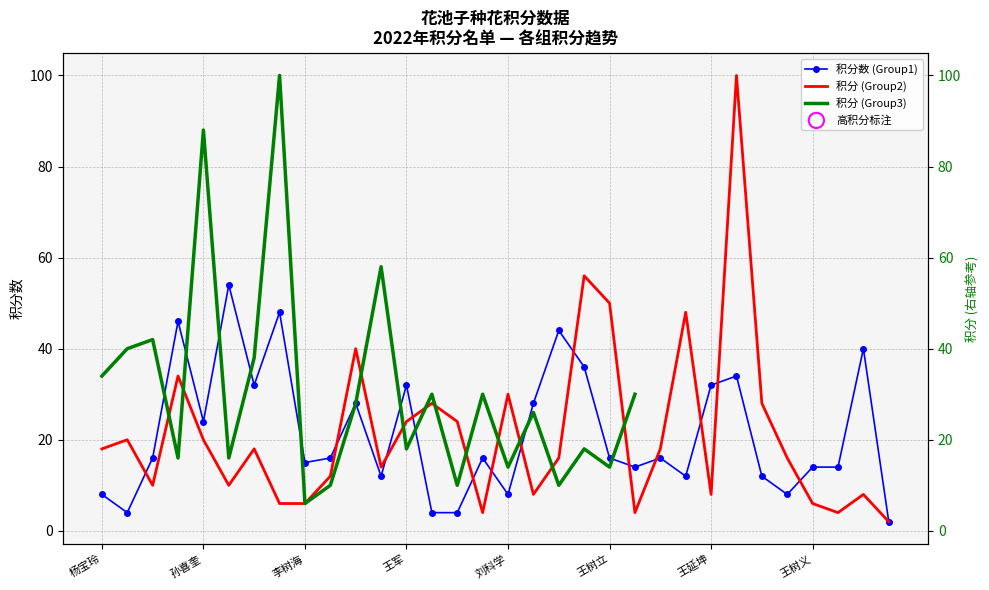

Which series reaches the minimum Y coordinate?

积分数 (Group1)